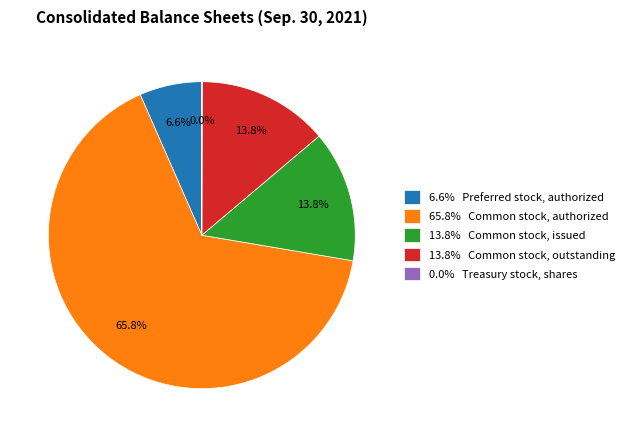

What is the largest slice in the pie chart?

65.8% Common stock, authorized